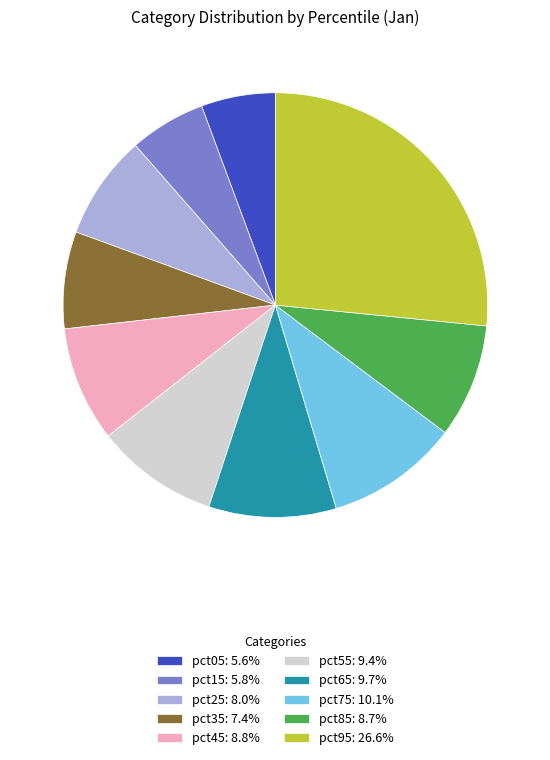

Is there any slice that represents more than half of the pie?

No